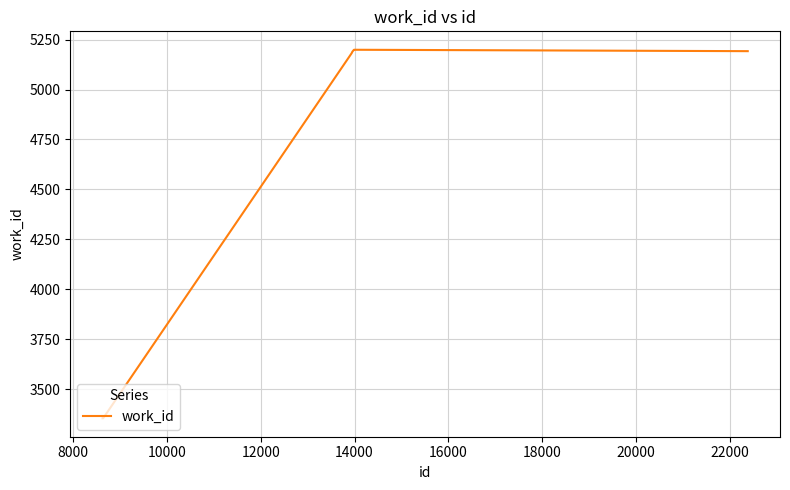

What is the minimum value shown in the chart?

3355